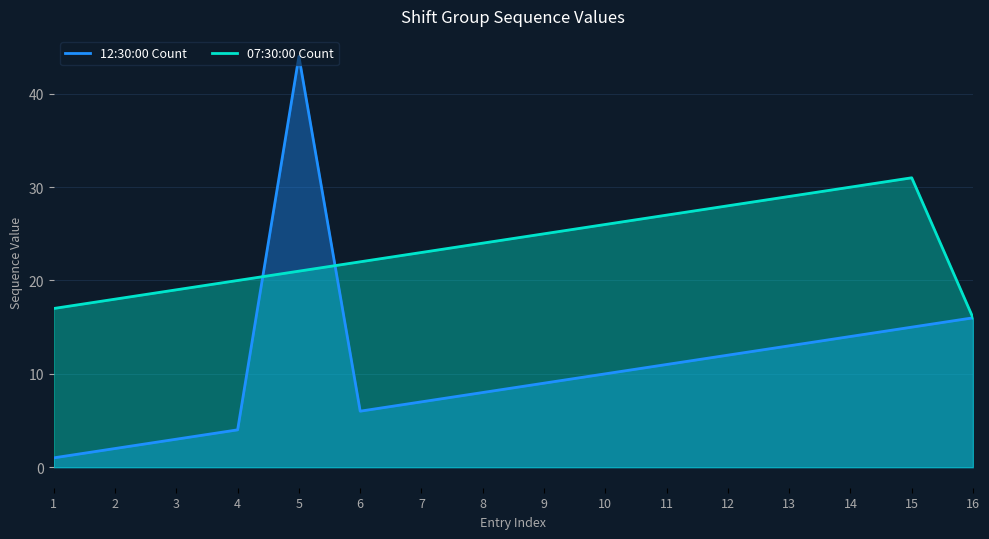

At which label does 07:30:00 Count reach its peak?

15